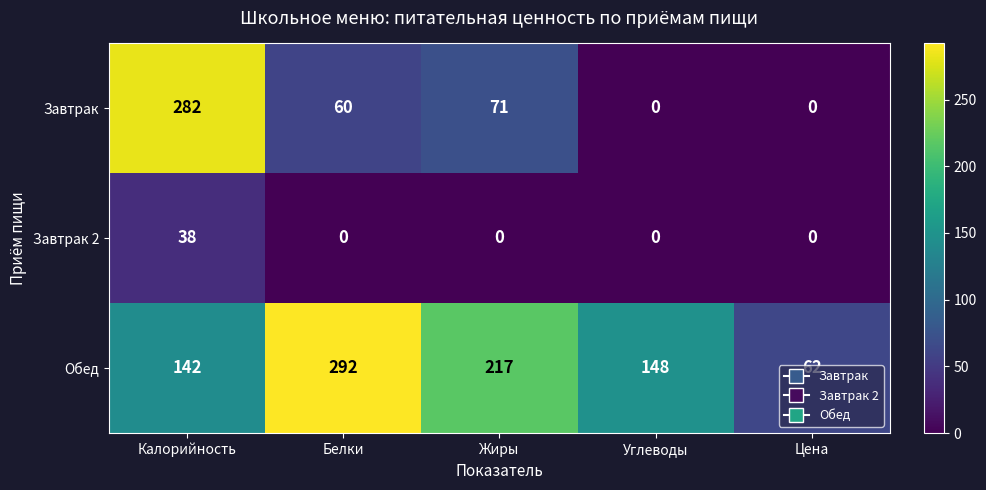

At how many categories does at least one series exceed 119?

4